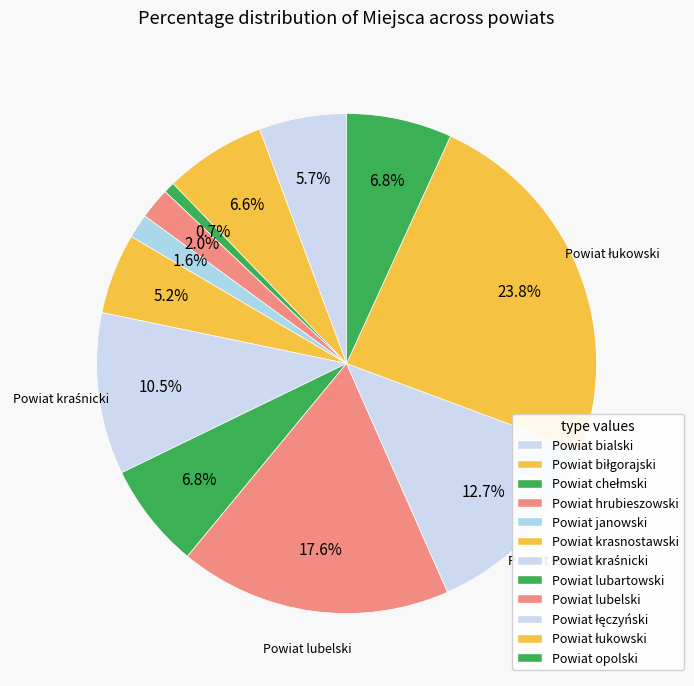

How many slices are in this pie chart?

12